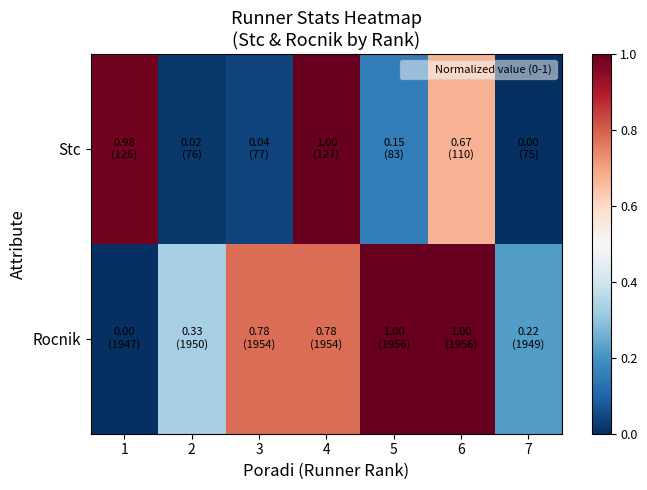

Reading left to right, extract all data points from this chart.

Stc: 1=1.0	2=0.0	3=0.0	4=1.0	5=0.2	6=0.7	7=0.0
Rocnik: 1=0.0	2=0.3	3=0.8	4=0.8	5=1.0	6=1.0	7=0.2